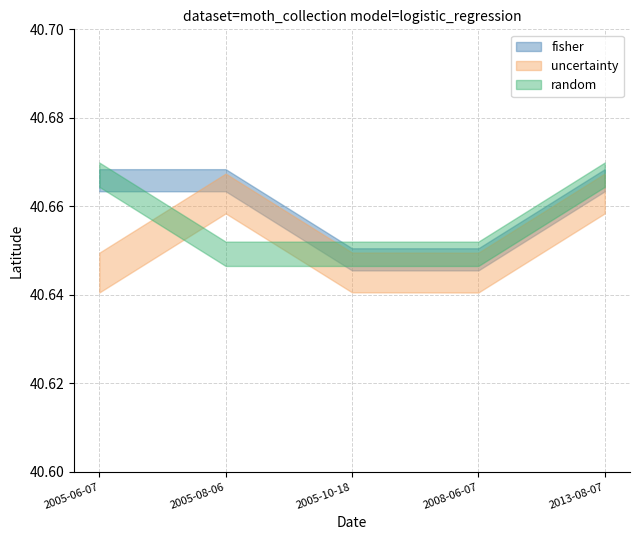

Which category has the lowest value across all series?

2005-10-18